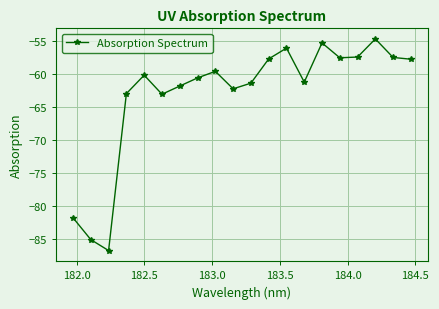

What is the value of the 8th point from the left?

-60.6